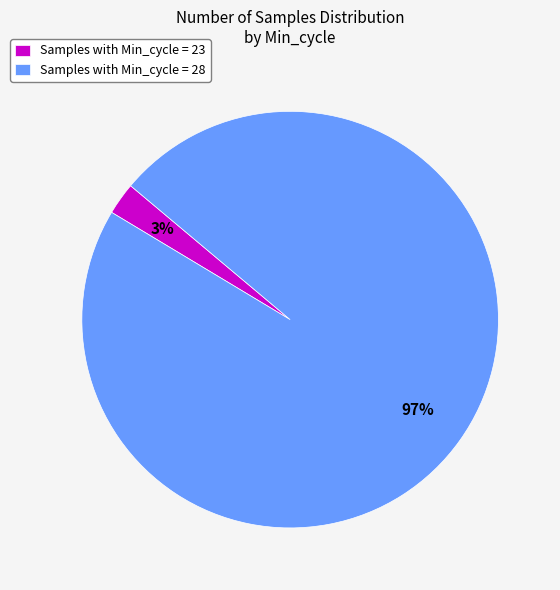

Does Samples with Min_cycle = 28 represent more than half of the total?

Yes